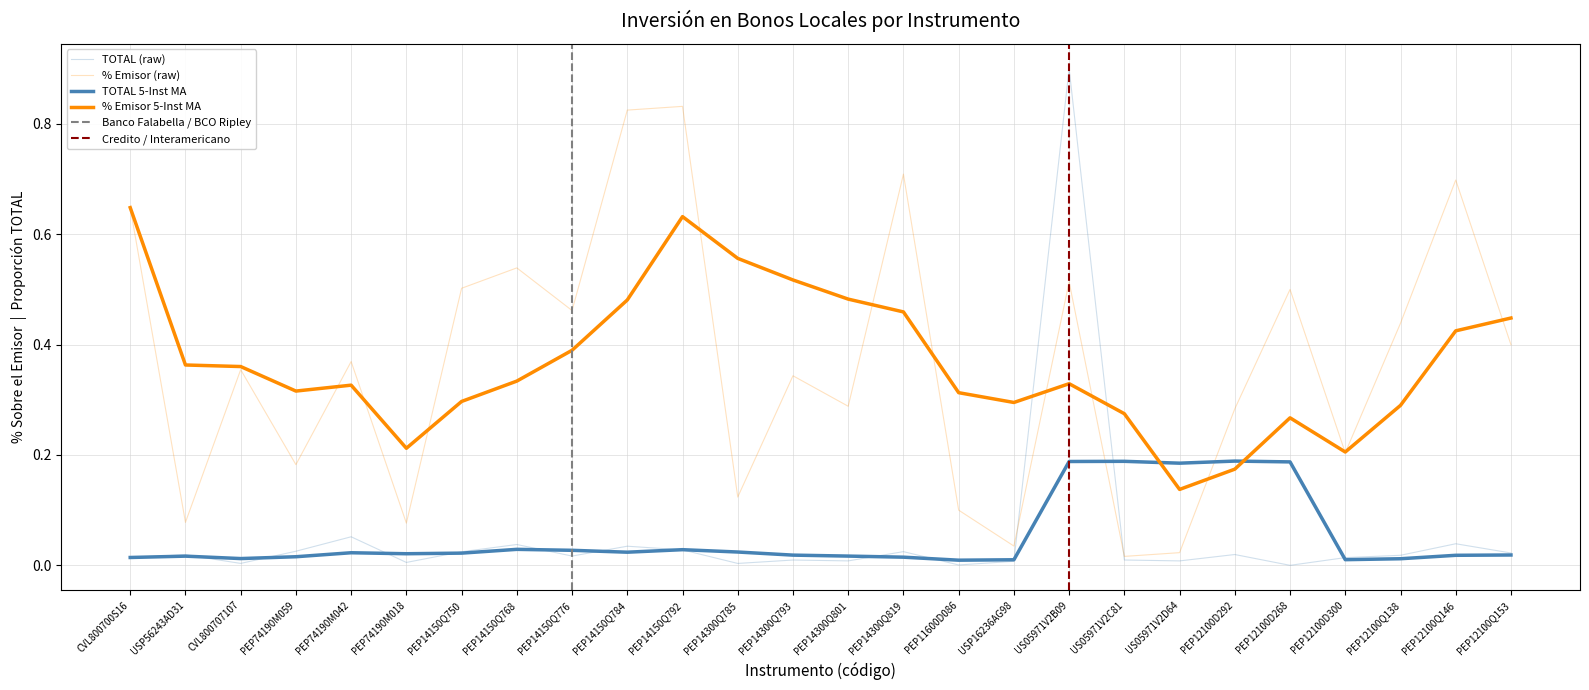

The % SOBRE EL EMISOR series shows 0.2 at PEP12100D268. True or false?

False